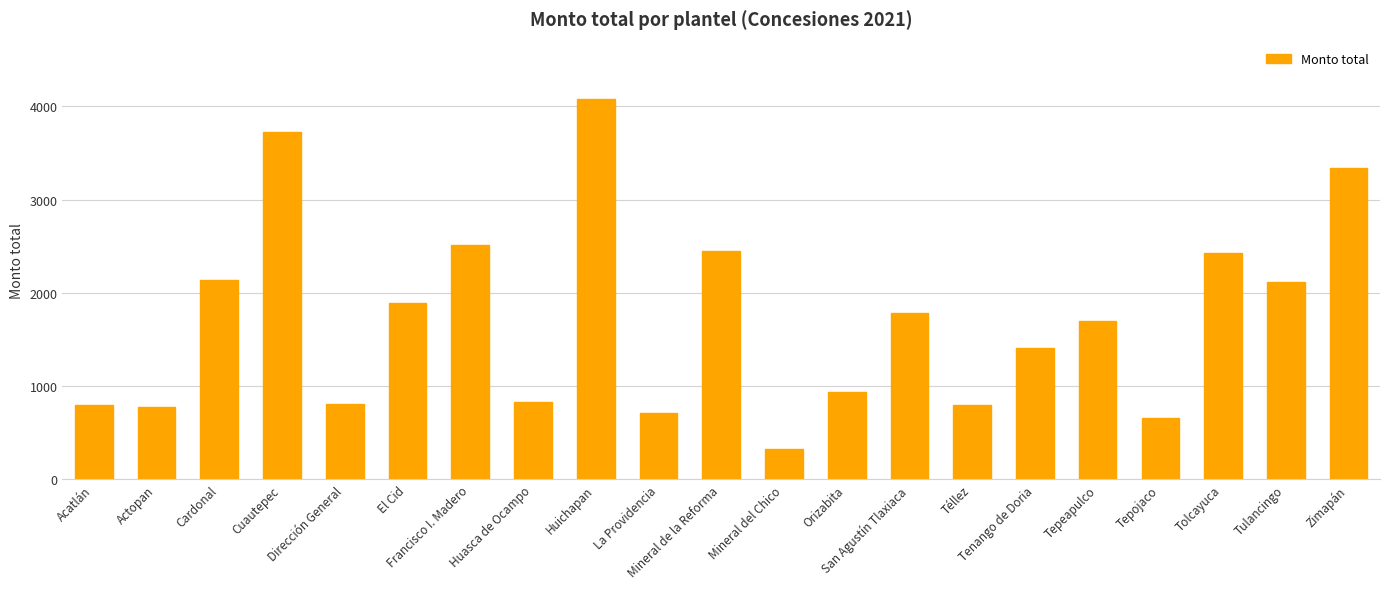

What is the average value?

1724.2